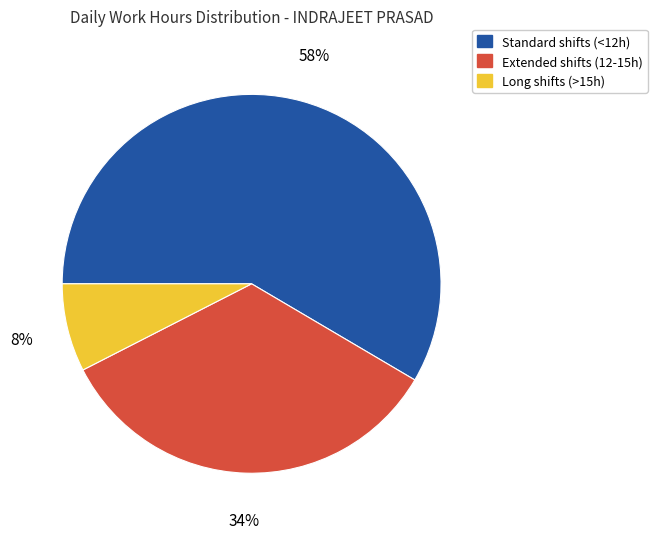

To the nearest percent, what portion does Extended shifts (12-15h) represent?

34%